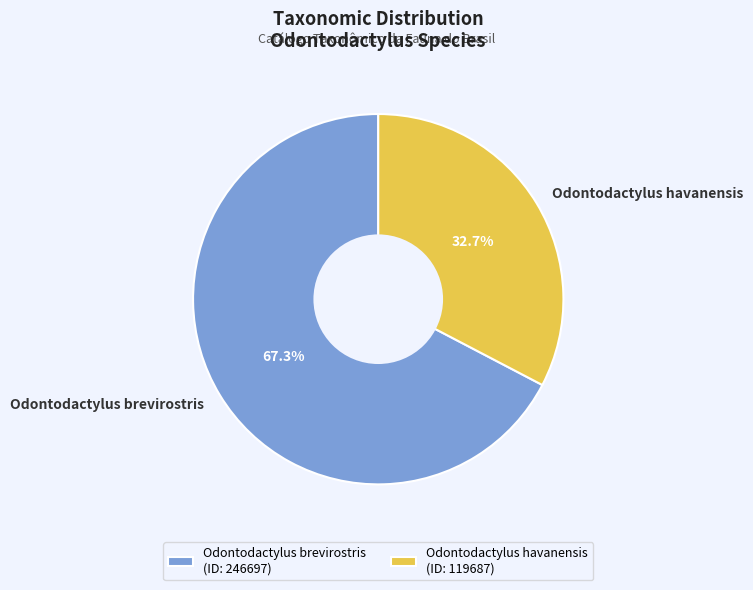

How much of the chart is everything except Odontodactylus brevirostris?

32.7%